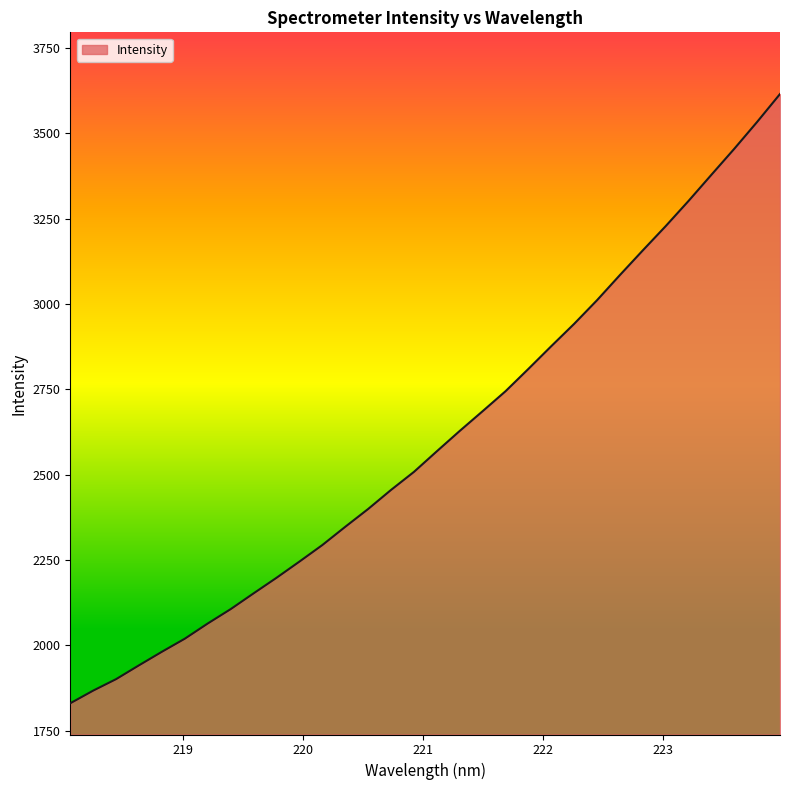

Does the chart have visible grid lines?

No